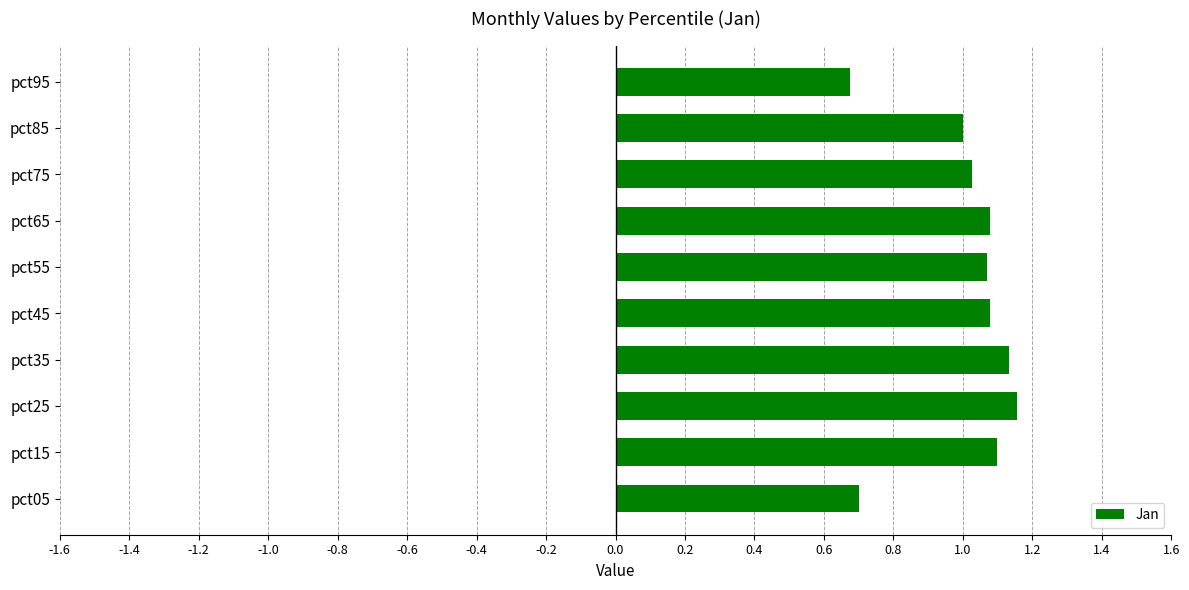

What is the difference between the second highest and second lowest values?

0.4